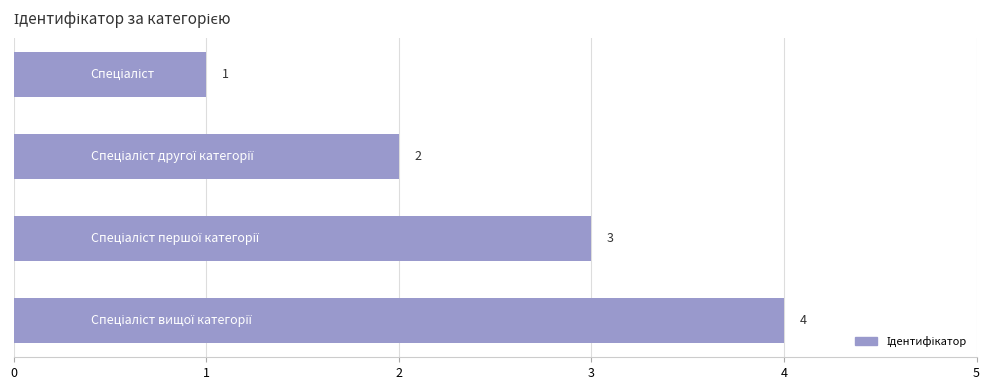

How many values are between 2 and 4?

3